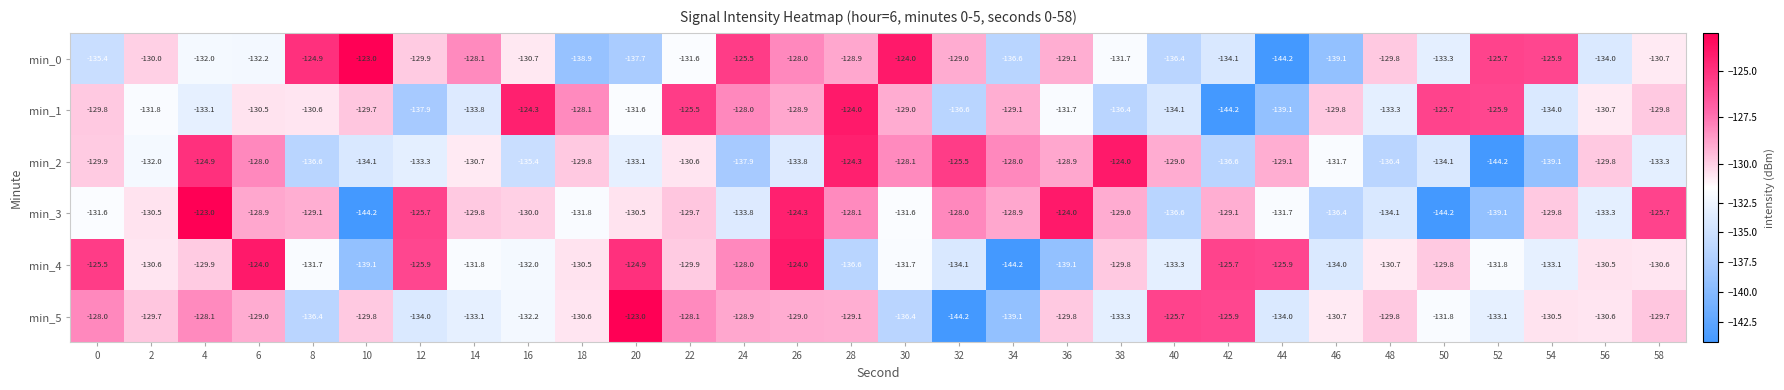

How many distinct data groups are displayed?

6